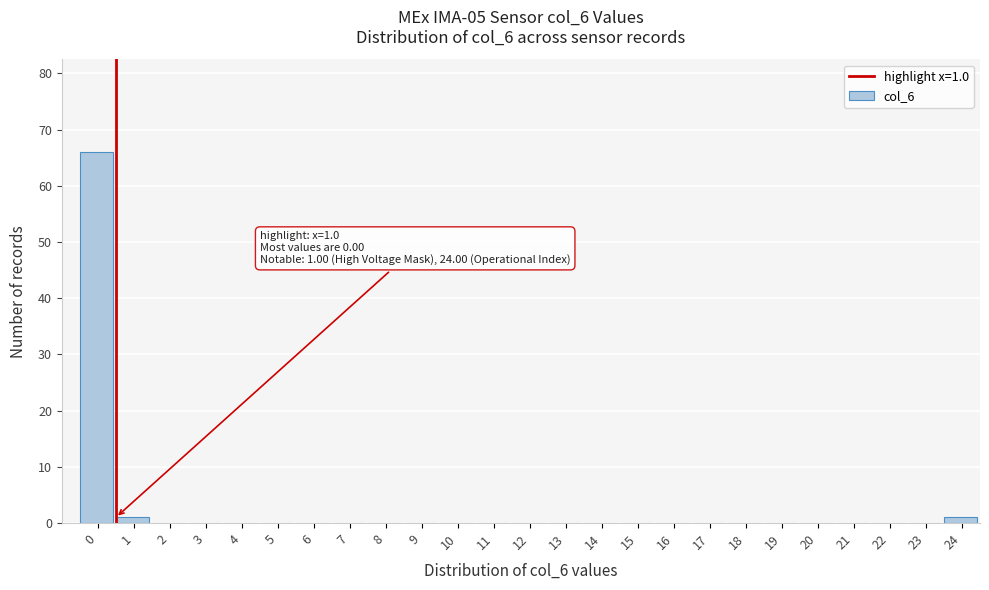

Reading right to left, transcribe all the data shown in this chart.

24=1	23=0	22=0	21=0	20=0	19=0	18=0	17=0	16=0	15=0	14=0	13=0	12=0	11=0	10=0	9=0	8=0	7=0	6=0	5=0	4=0	3=0	2=0	1=1	0=66